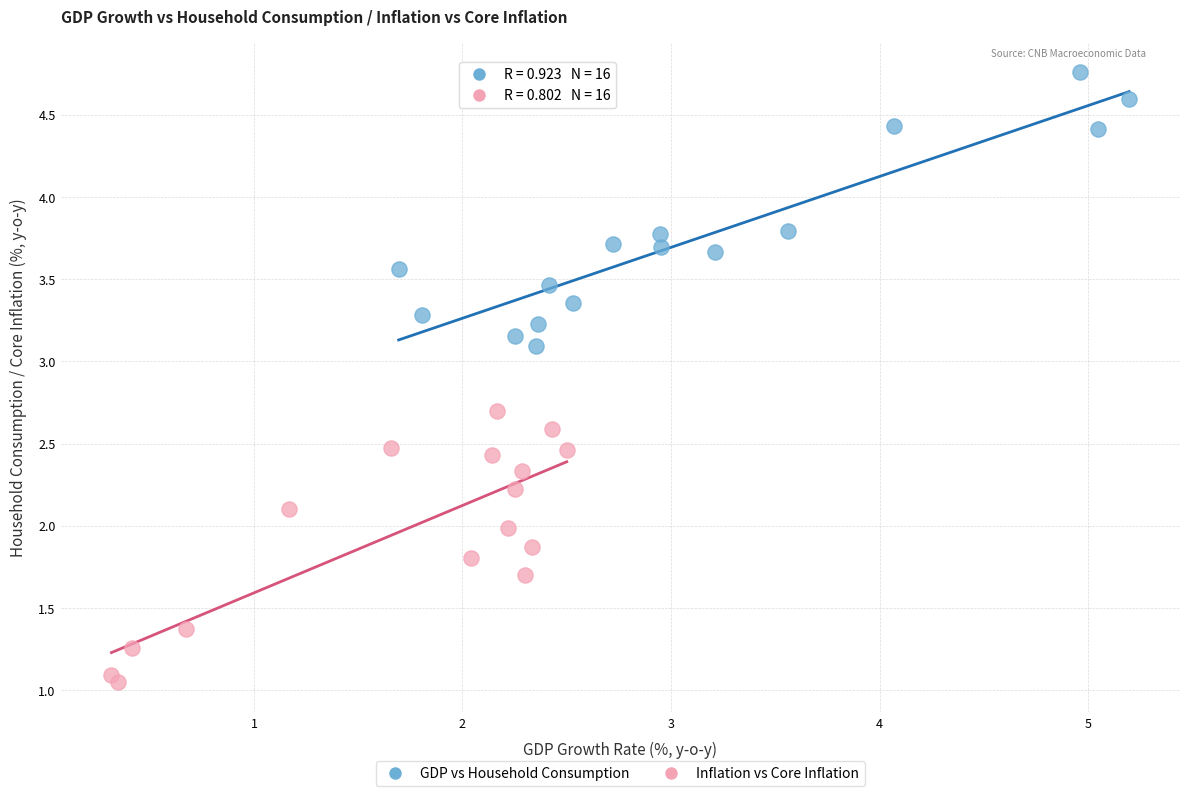

Which series reaches the maximum Y coordinate?

GDP vs Household Consumption